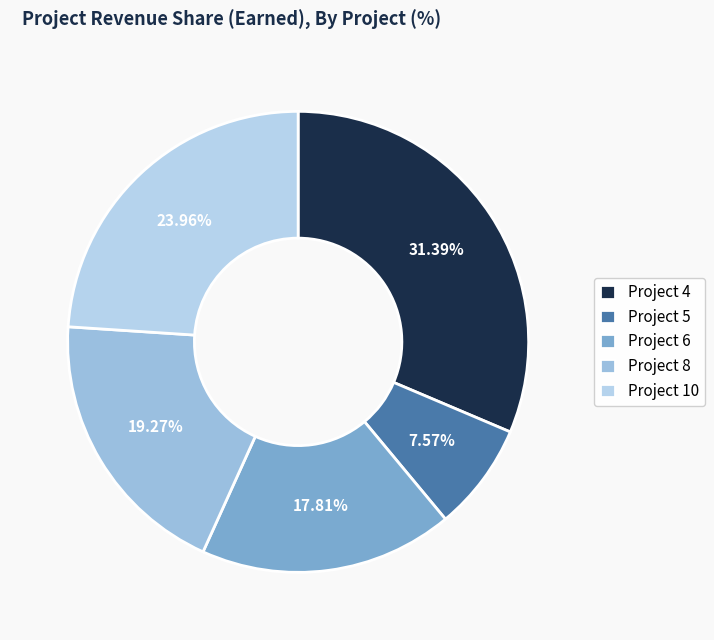

Count the number of slices in the pie.

5